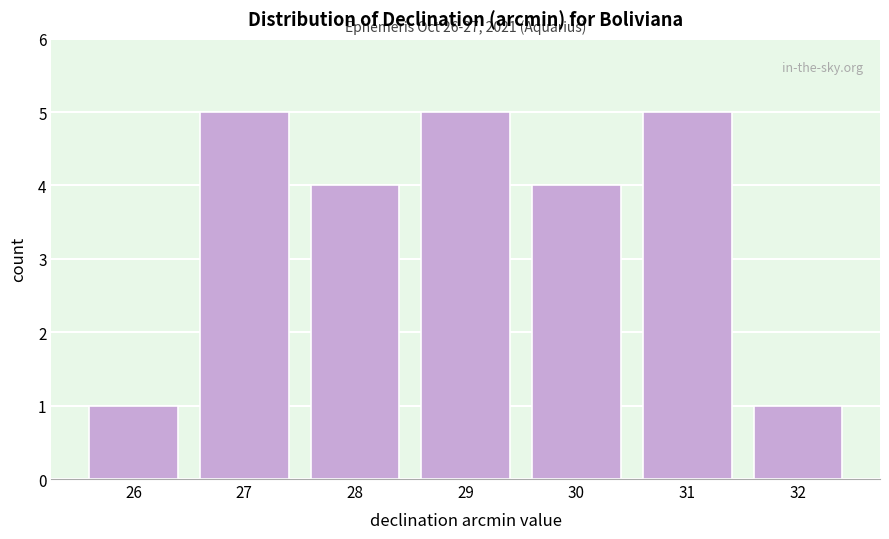

Reading left to right, list all the values displayed in this chart.

26=1	27=5	28=4	29=5	30=4	31=5	32=1